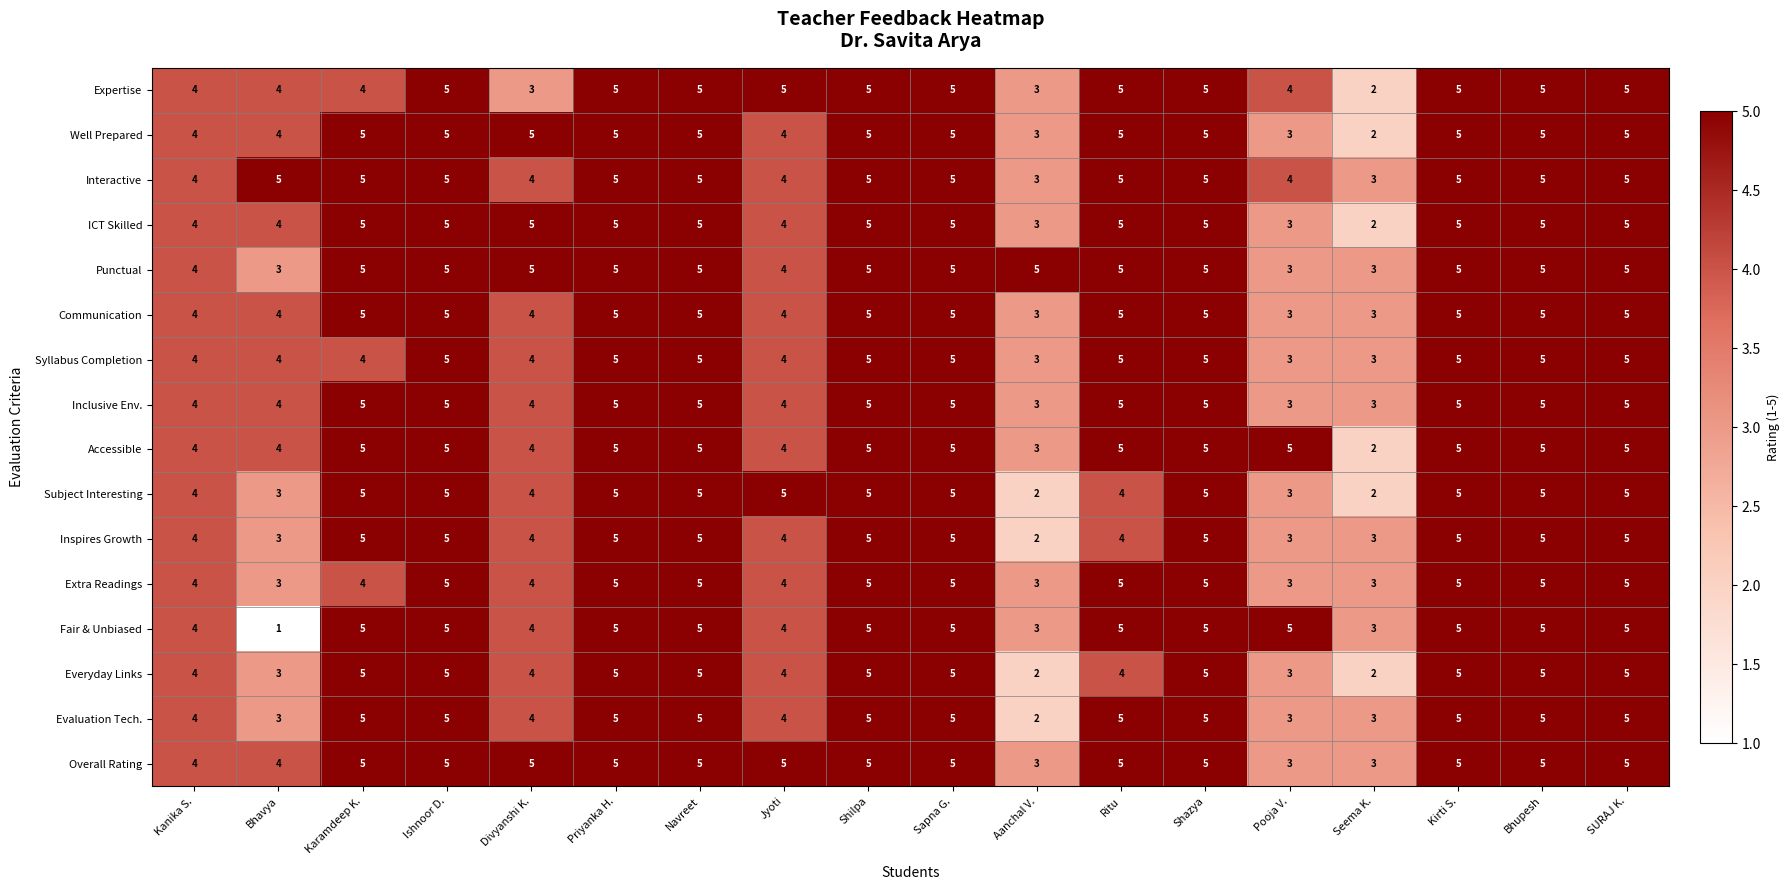

What is the highest value of the Inspires Growth series?

5